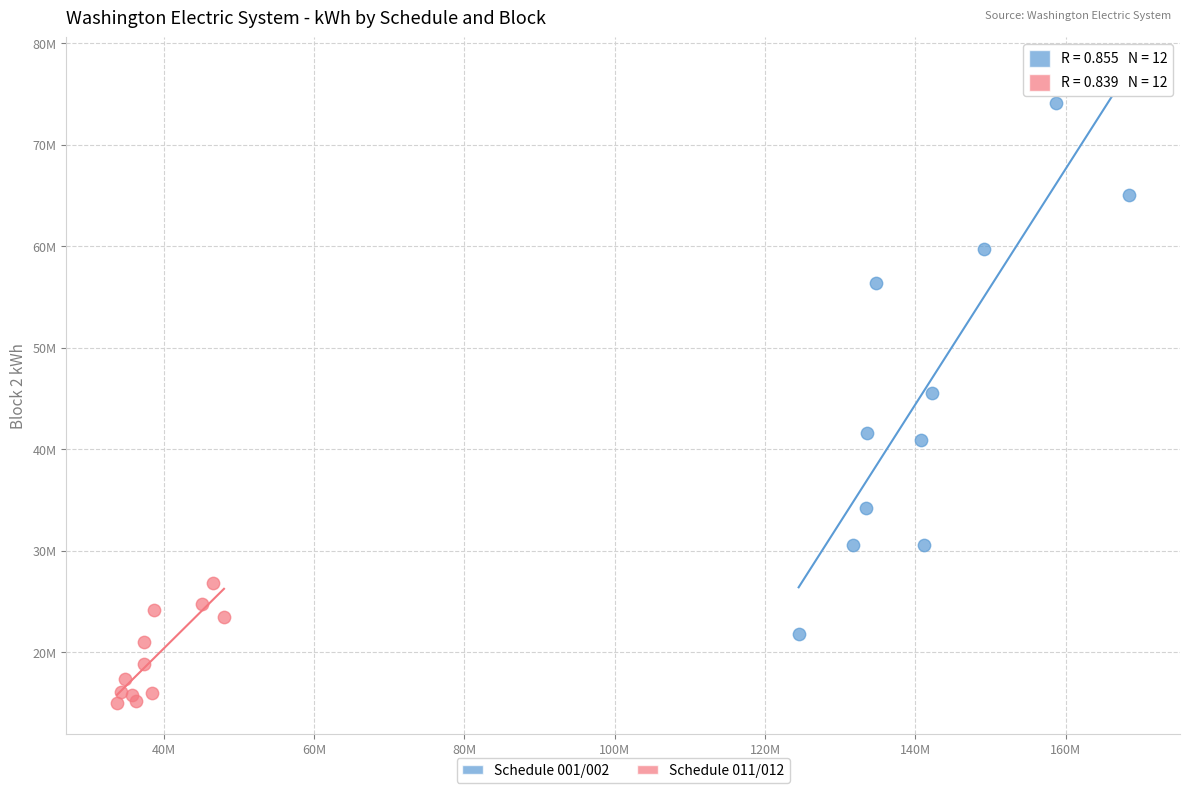

Which series reaches the minimum Y coordinate?

Schedule 011/012